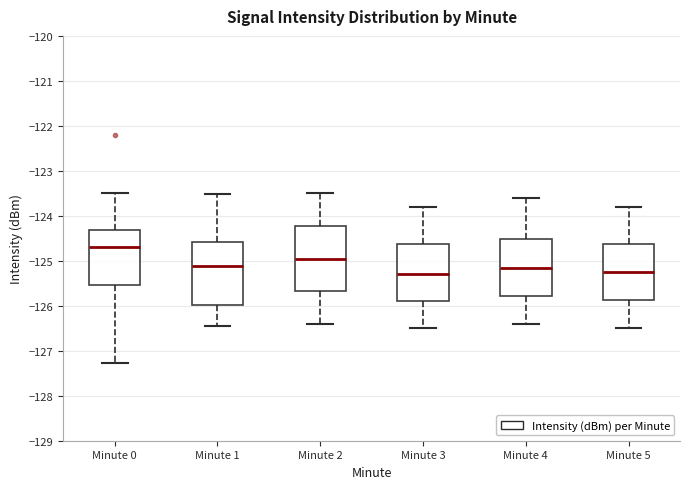

Where is the upper edge of the box for Minute 5 on the y-axis? The values are not printed on the chart, so give them approximately, as read against the axis.

-124.6